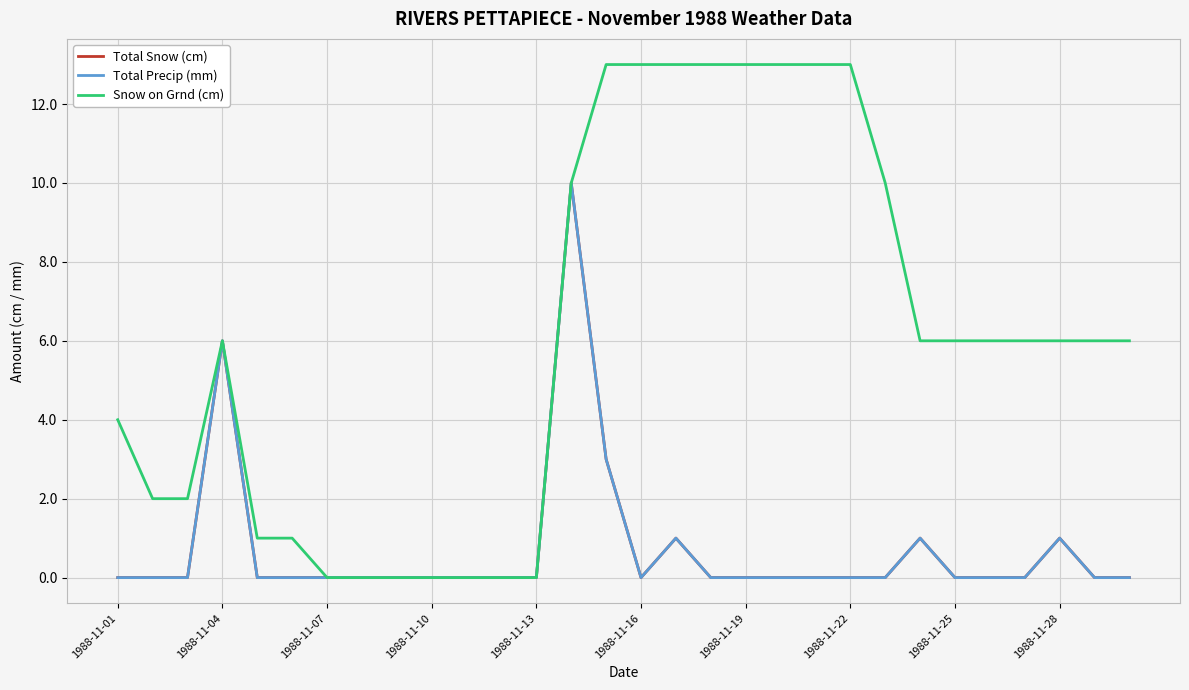

Does the chart have visible grid lines?

Yes